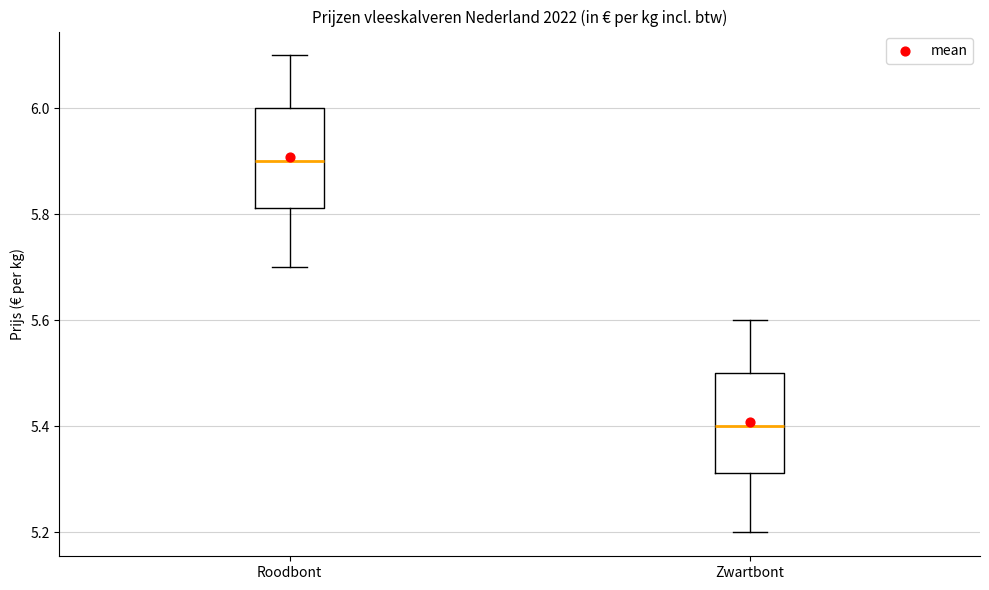

Reading left to right, read every box against the y-axis: the position of its median line, the range the box covers, and the ends of its whiskers. The values are not printed on the chart, so give them approximately, as read against the axis.

Roodbont: median 5.90, box 5.82 to 6.00, whiskers 5.70 to 6.10
Zwartbont: median 5.40, box 5.32 to 5.50, whiskers 5.20 to 5.60